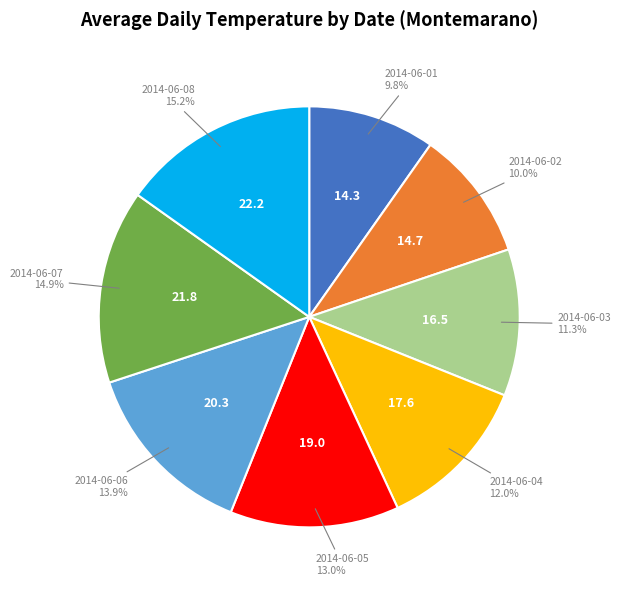

Is there any slice that represents more than half of the pie?

No